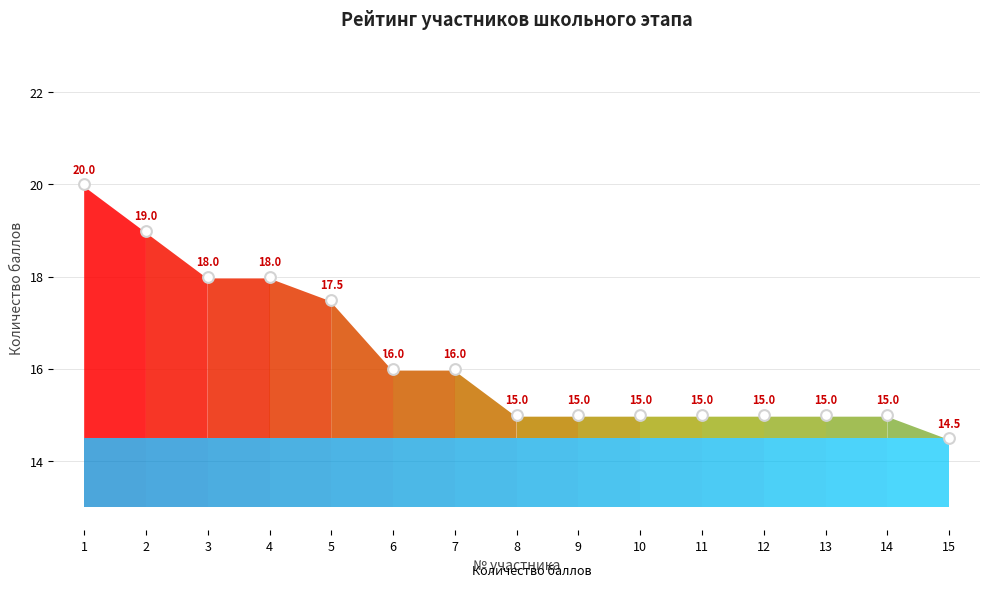

What is the change in value from 1 to 9?

-5.0